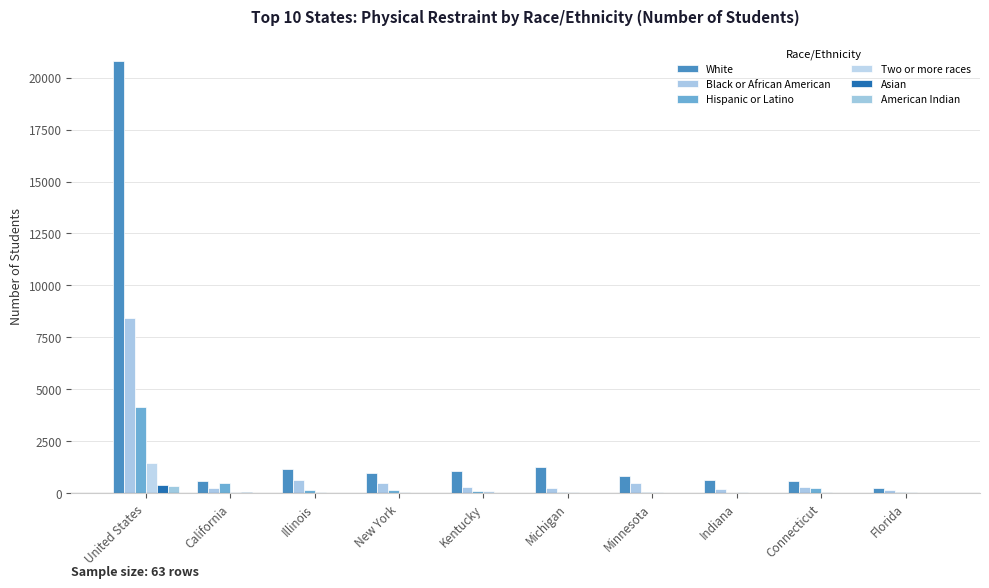

What is the difference between the Black or African American values at Florida and Indiana?

53